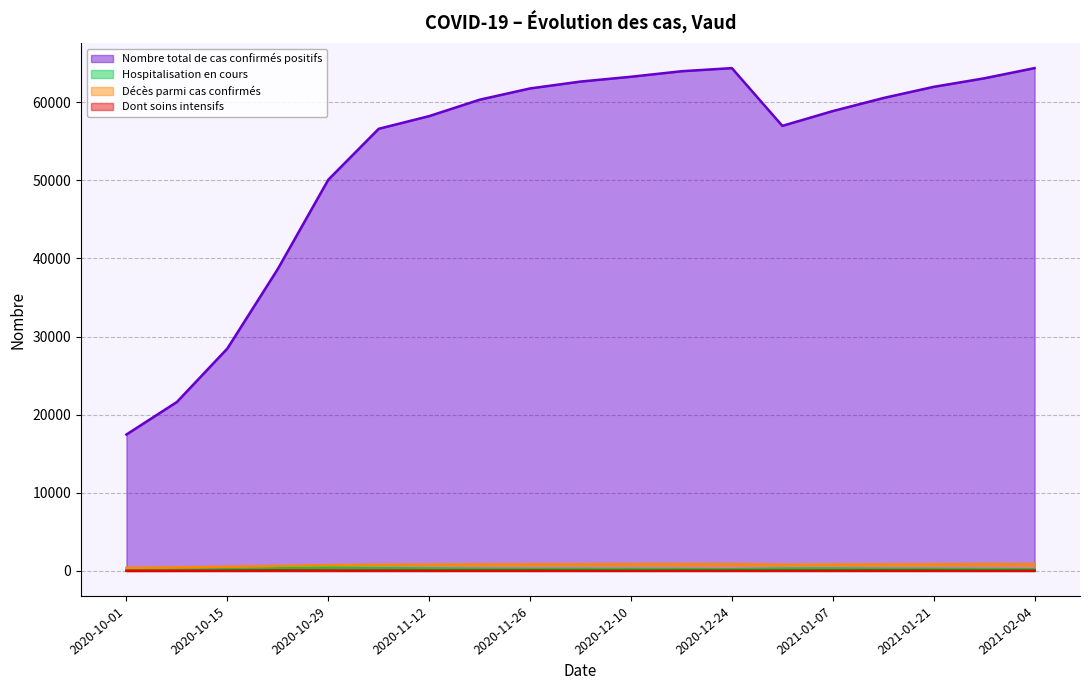

Which series has the largest total across all categories?

Nombre total de cas confirmés positifs